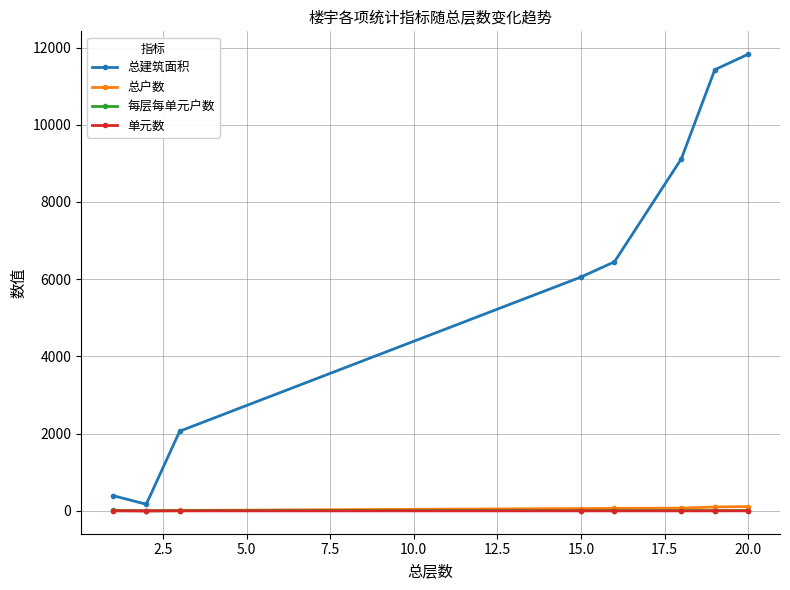

What is the value of the 总建筑面积 point at the 3rd from the left?

2064.6